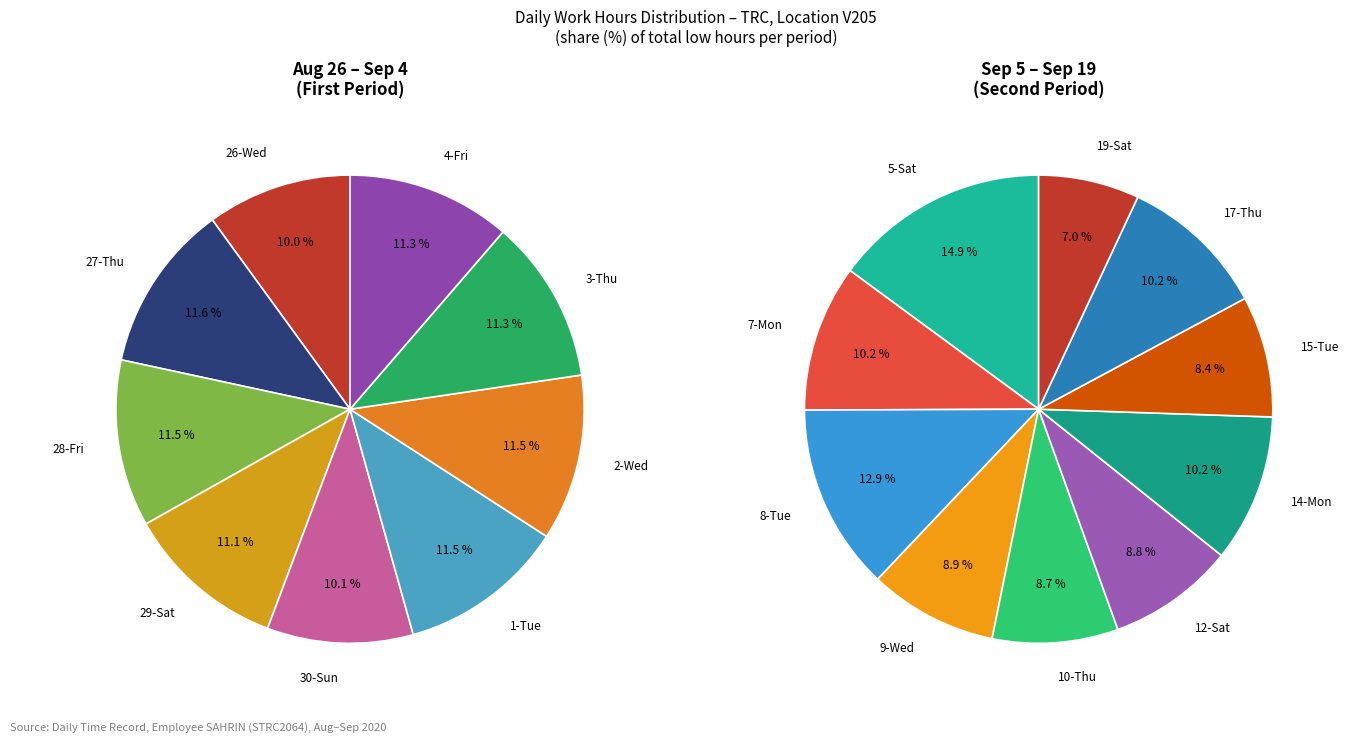

What is the change in value from 30-Sun to 1-Tue?

+1.4